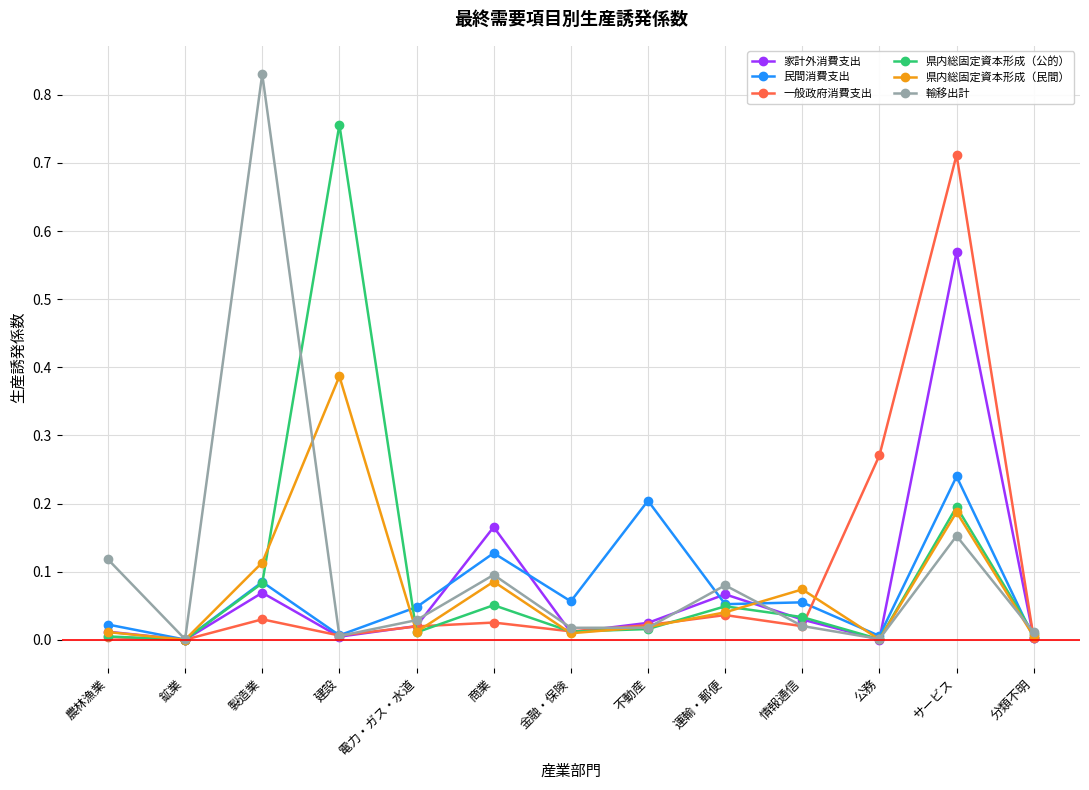

Is the value of 家計外消費支出 at 建設 greater than the value of 民間消費支出 at 情報通信?

No